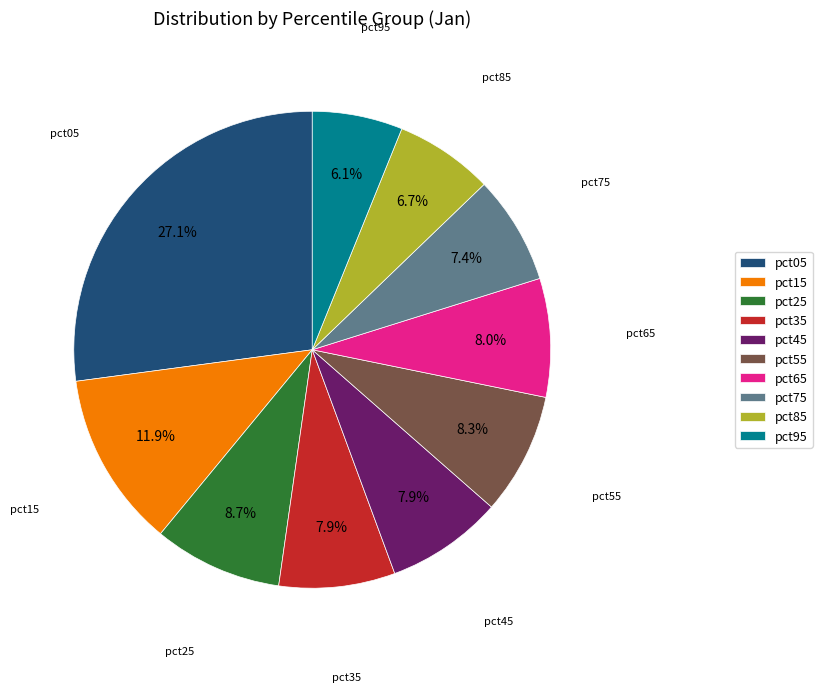

How many segments does this pie chart have?

10